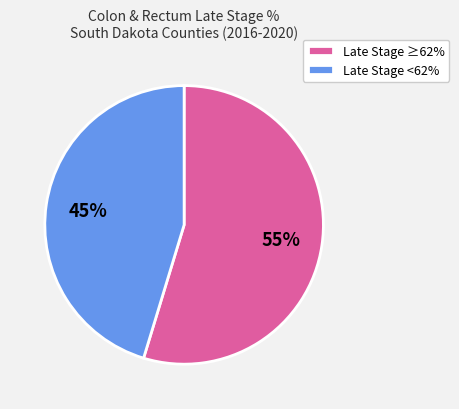

Approximately how many times larger is the value at Late Stage ≥62% compared to Late Stage <62%?

1.2